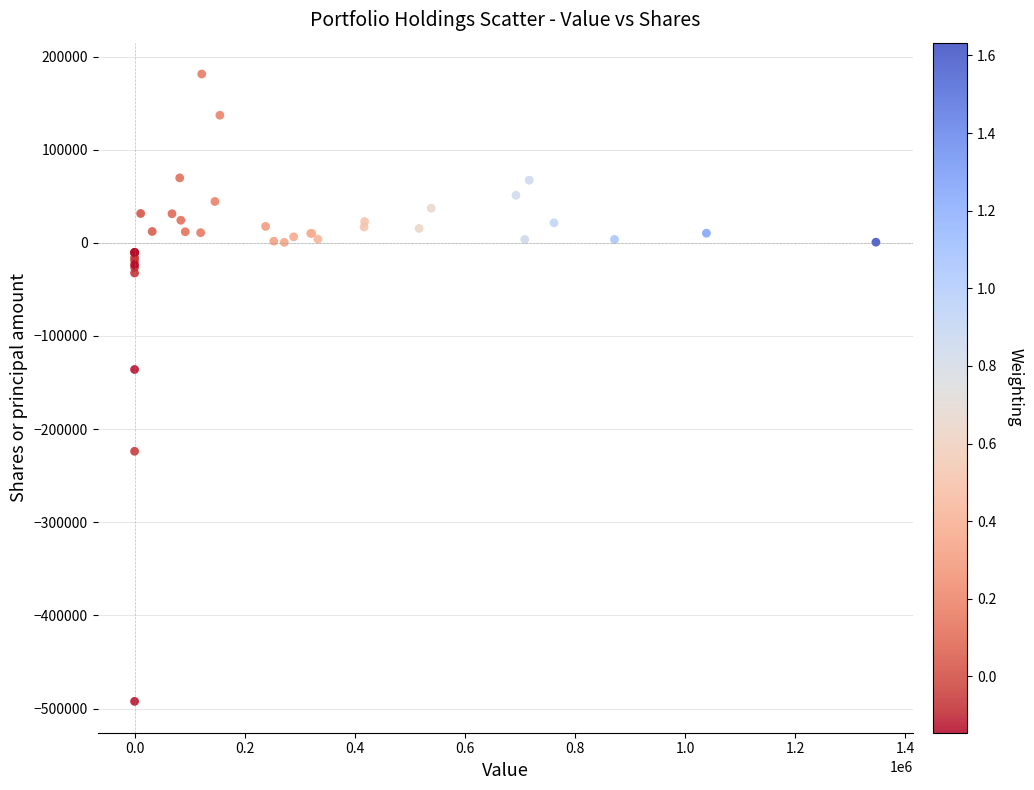

What Y value in the scatter plot is closest to -155512?

-135963